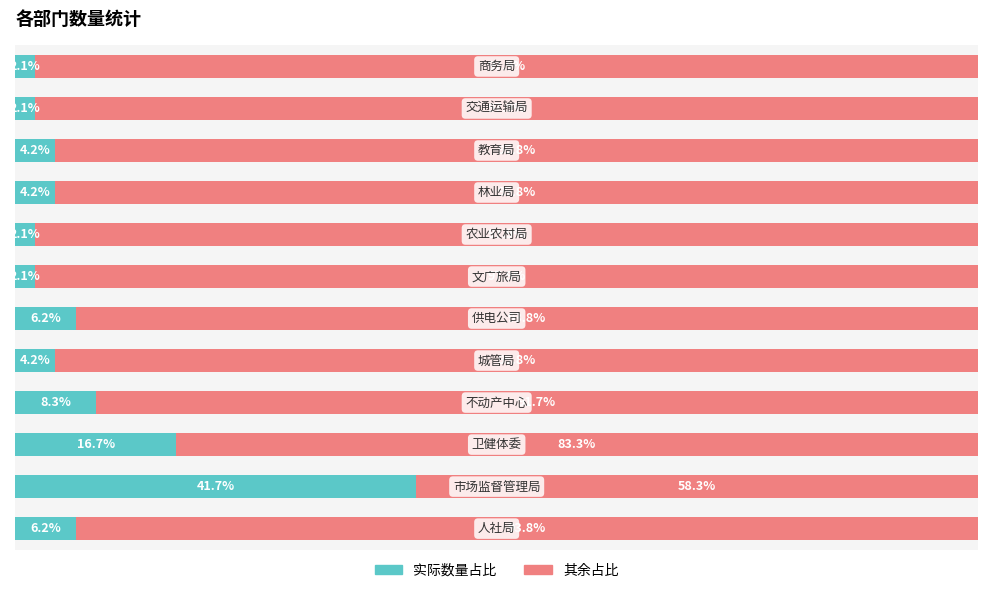

What is the difference between the second highest and minimum values in the 实际数量占比 series?

14.6